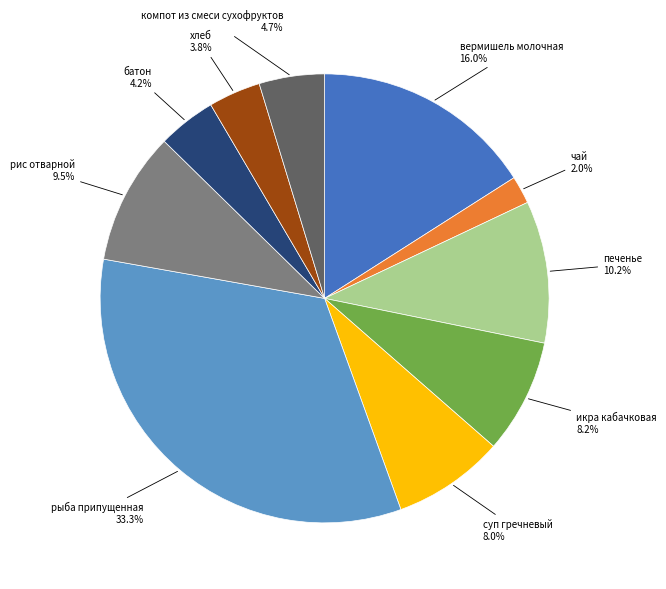

True or false: печенье accounts for 22% of the total.

False